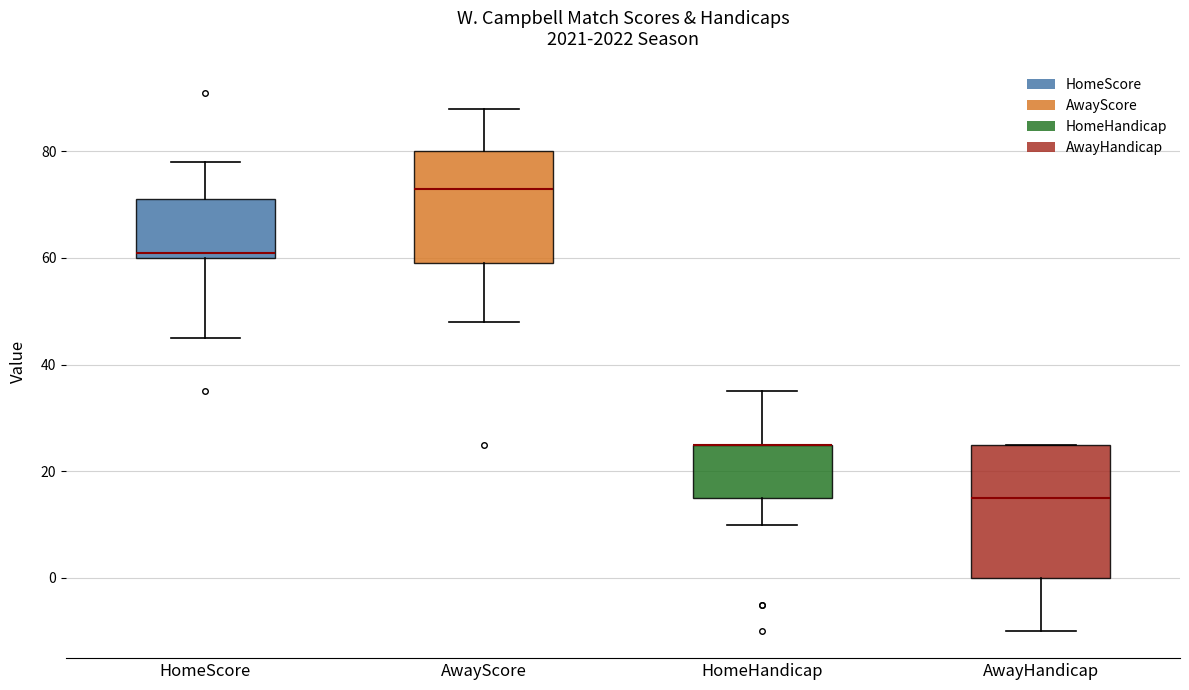

Where is the lower edge of the box for HomeHandicap on the y-axis? The values are not printed on the chart, so give them approximately, as read against the axis.

16